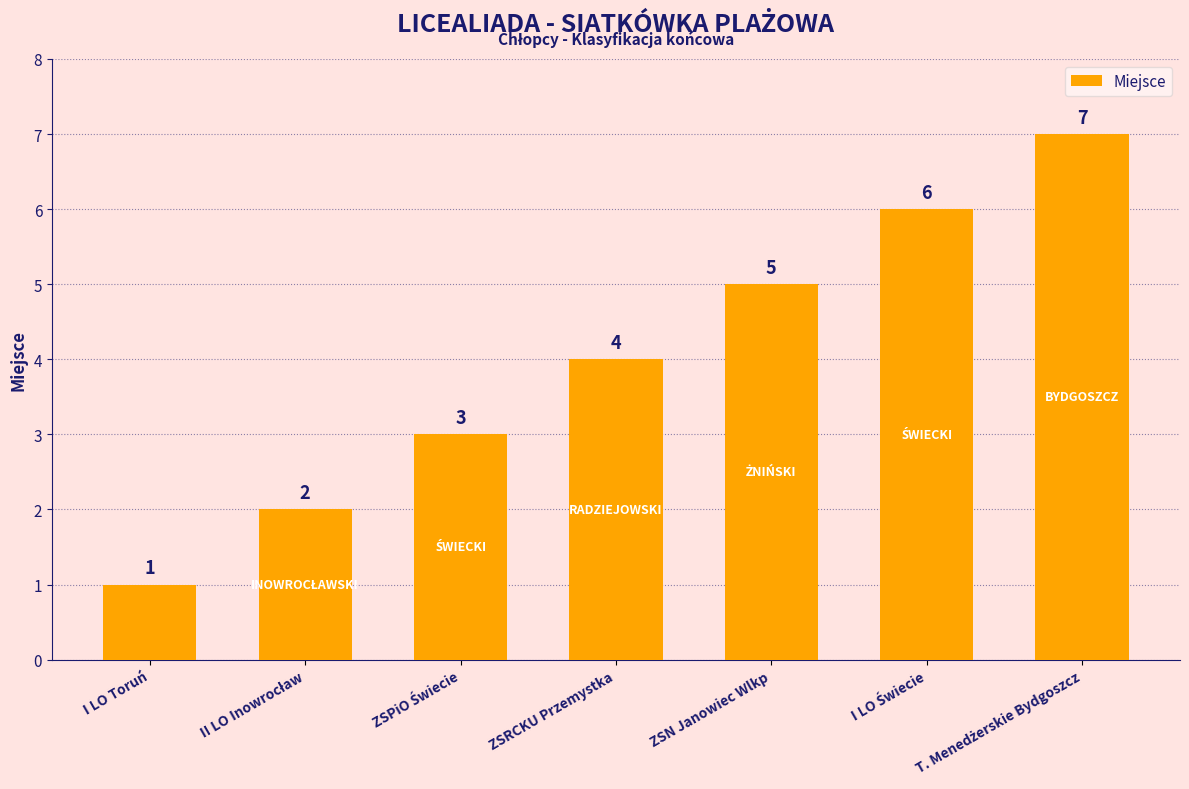

What is the approximate value at ZSRCKU Przemystka?

4